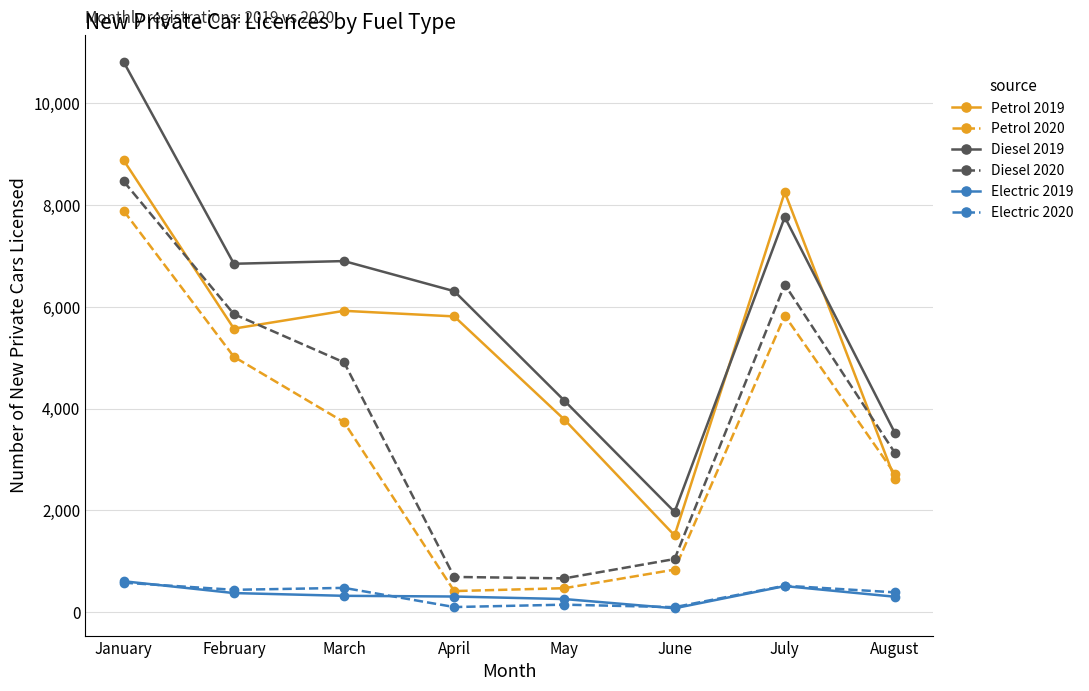

What are all the series names shown in the legend?

Petrol 2019, Petrol 2020, Diesel 2019, Diesel 2020, Electric 2019, Electric 2020